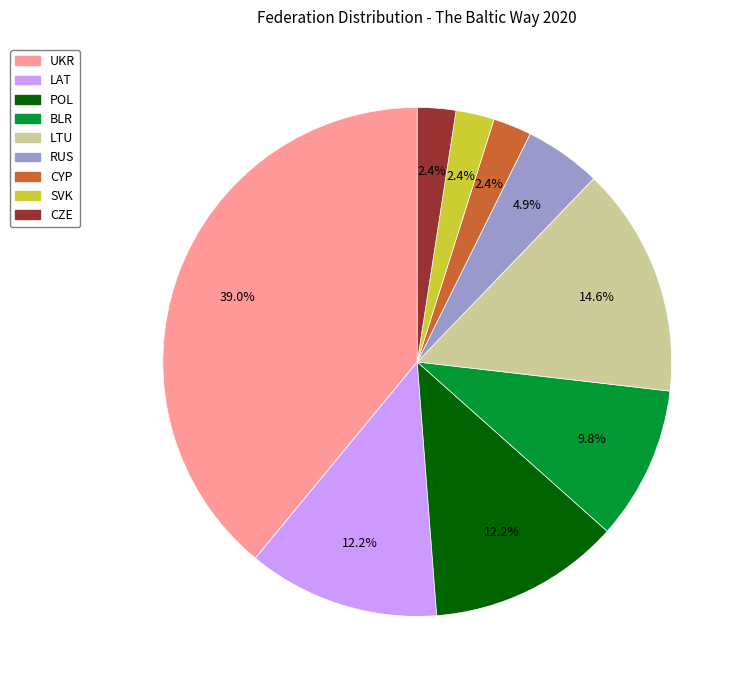

How many slices are in this pie chart?

9